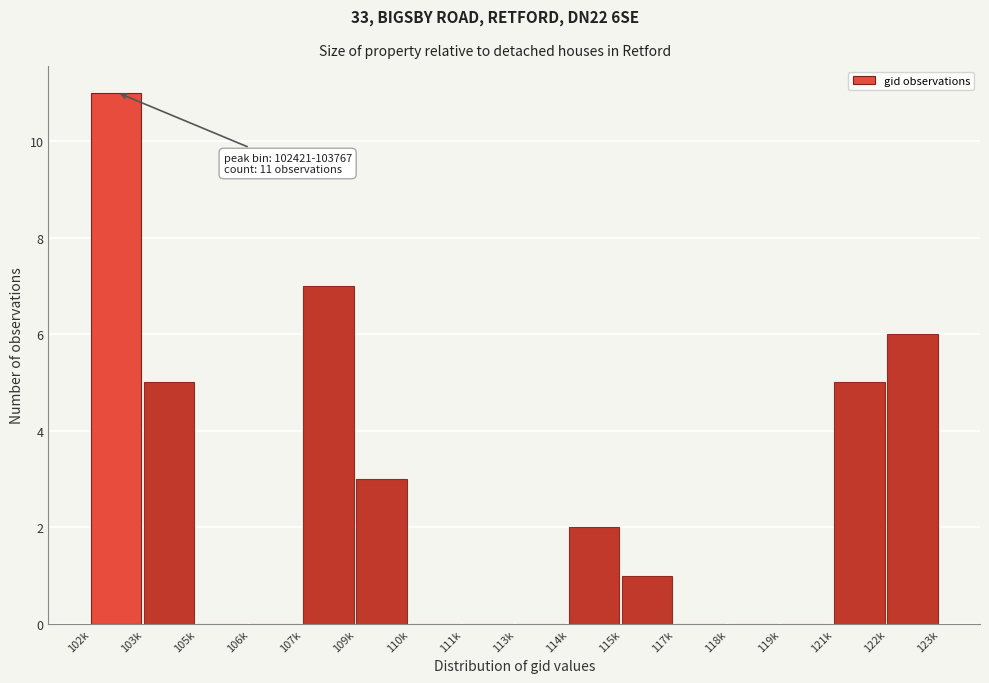

Reading left to right, transcribe all the data shown in this chart.

102k=11	103k=5	105k=0	106k=0	107k=7	109k=3	110k=0	111k=0	113k=0	114k=2	115k=1	117k=0	118k=0	119k=0	121k=5	122k=6